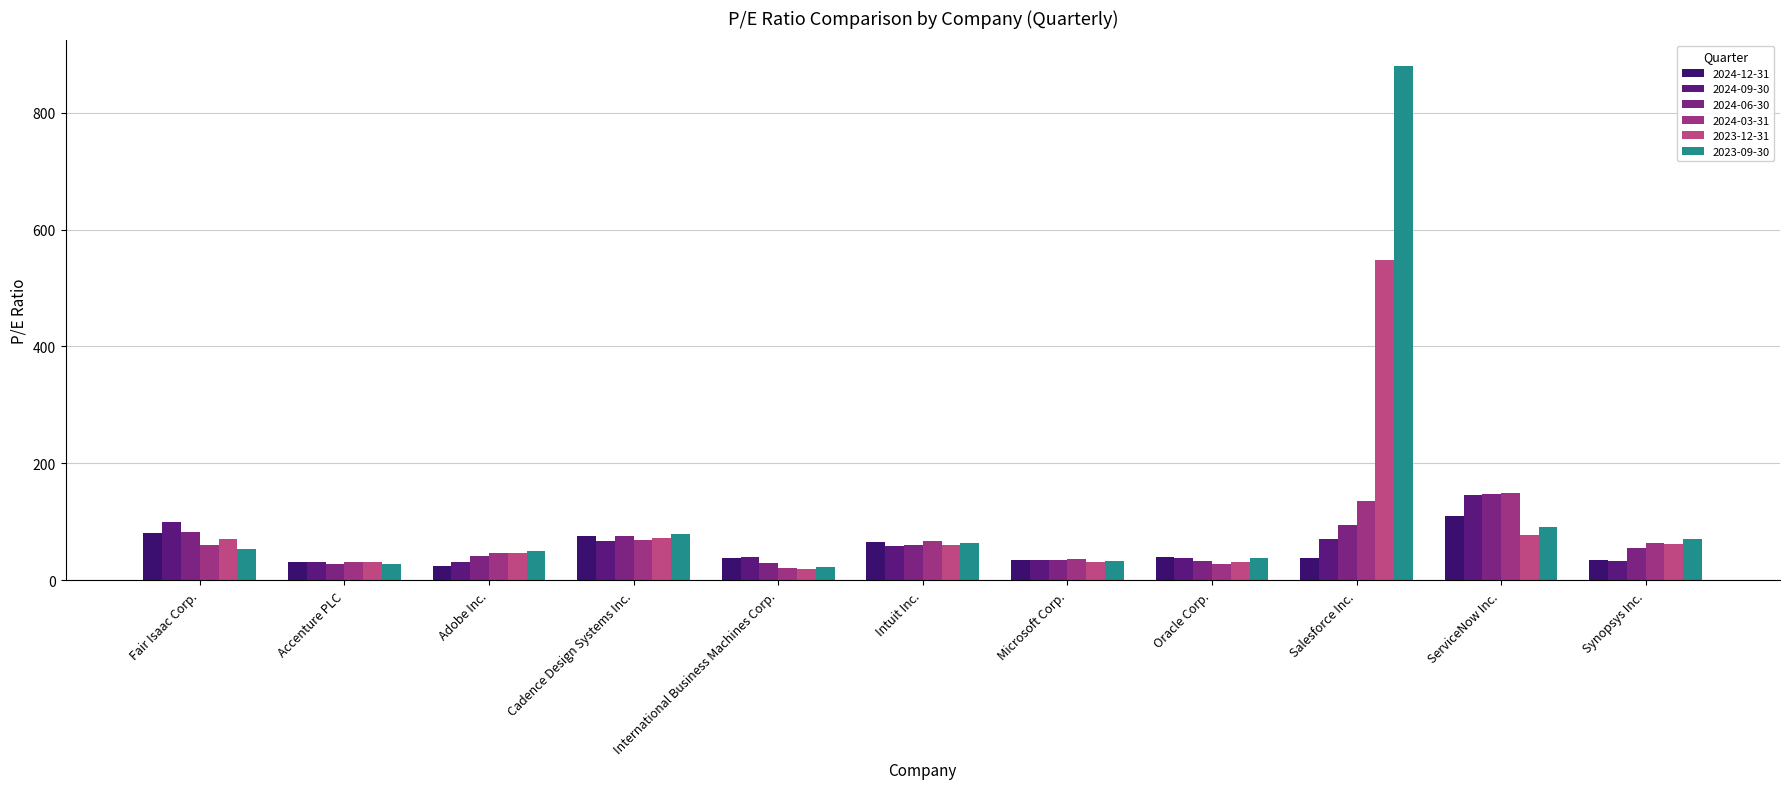

What is the label of the 5th bar from the right?

Microsoft Corp.